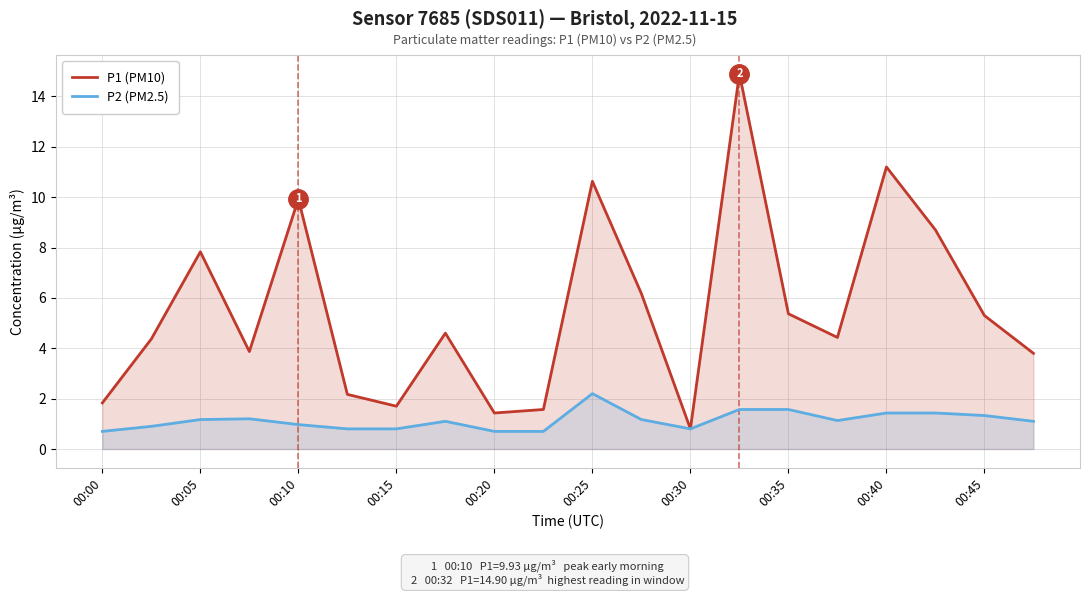

Which series has the largest range (max minus min)?

P1 (PM10)